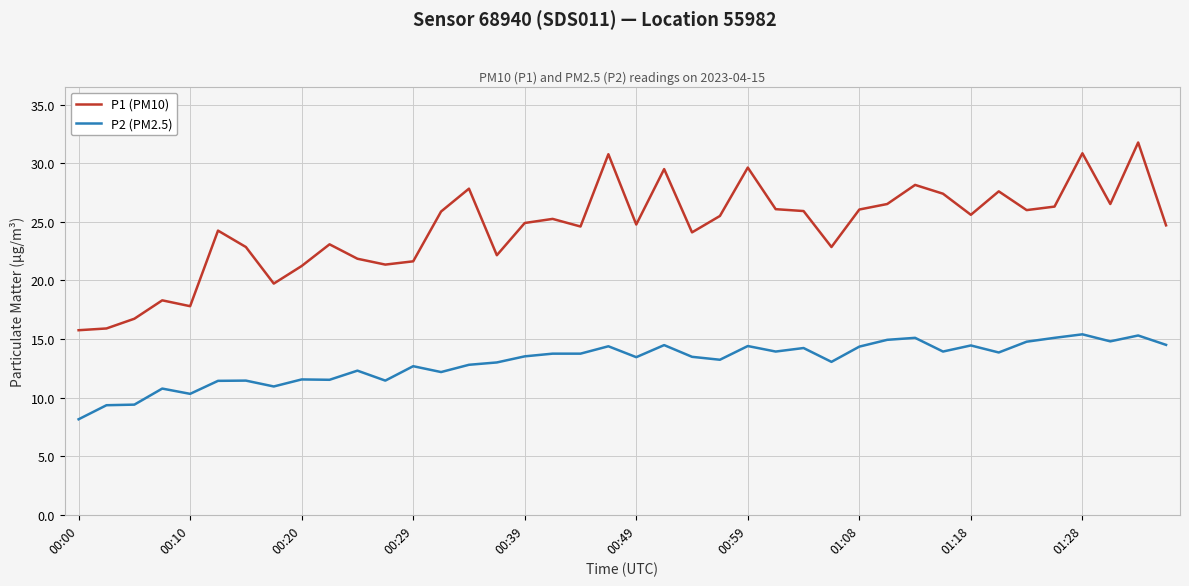

What is the difference between the maximum and minimum values in the P1 (PM10) series?

16.0